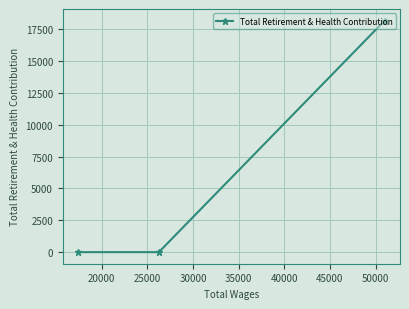

What is the difference between the maximum and minimum values?

18167